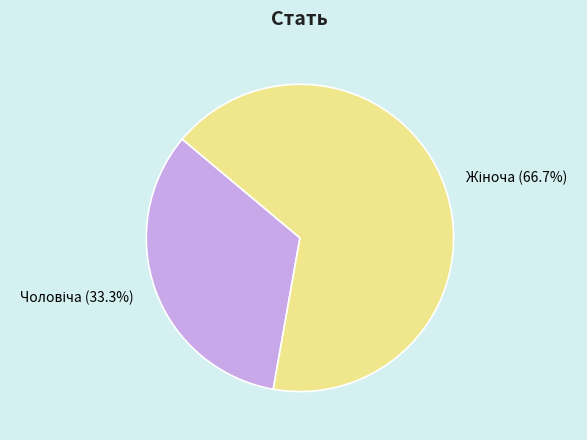

Is there a majority slice in this chart?

Yes